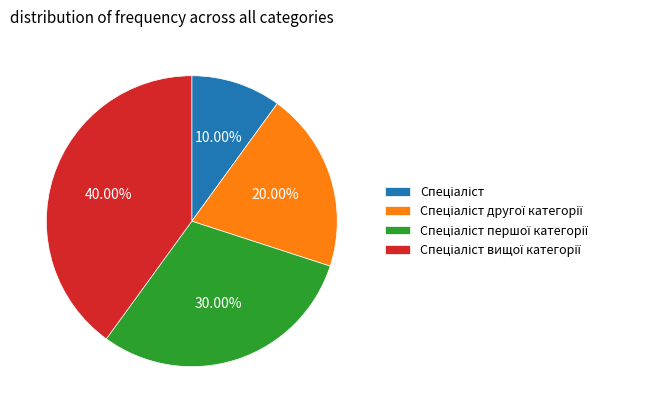

To the nearest percent, what is the average slice percentage?

25%